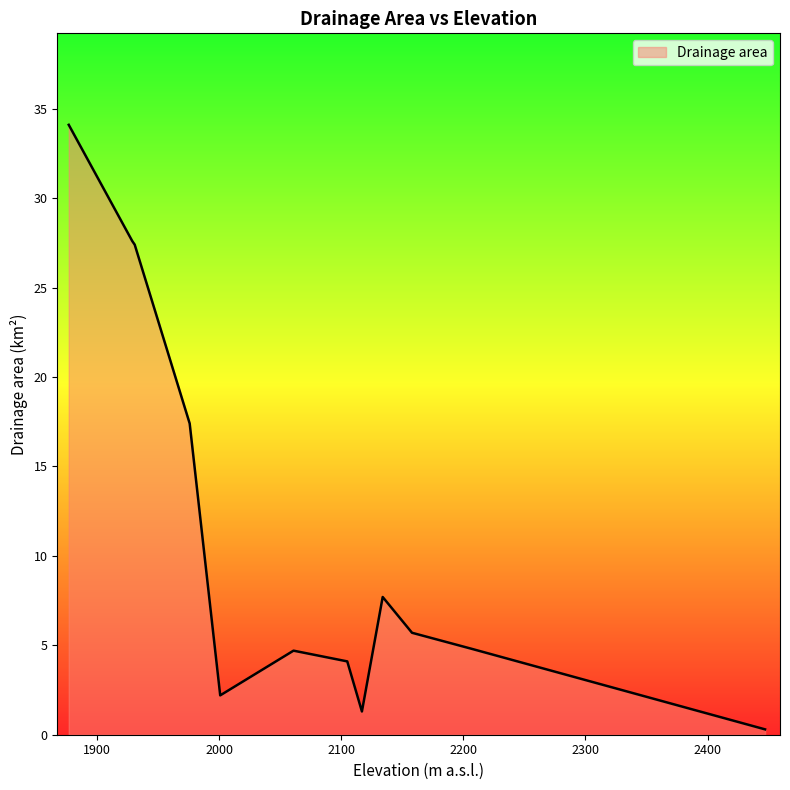

What is the greatest value displayed?

34.1